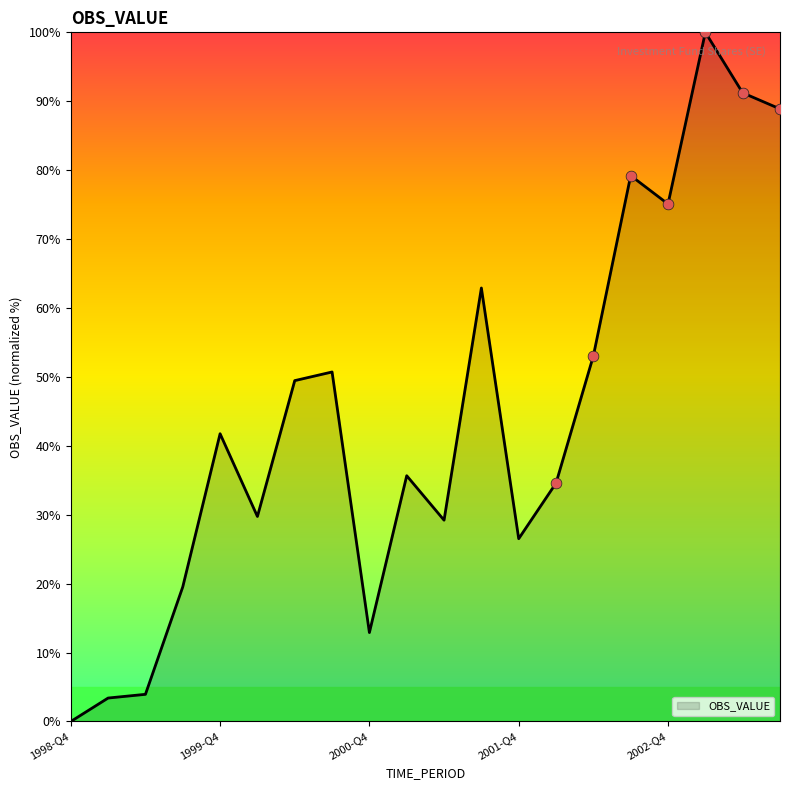

What is the greatest value displayed?

100.0